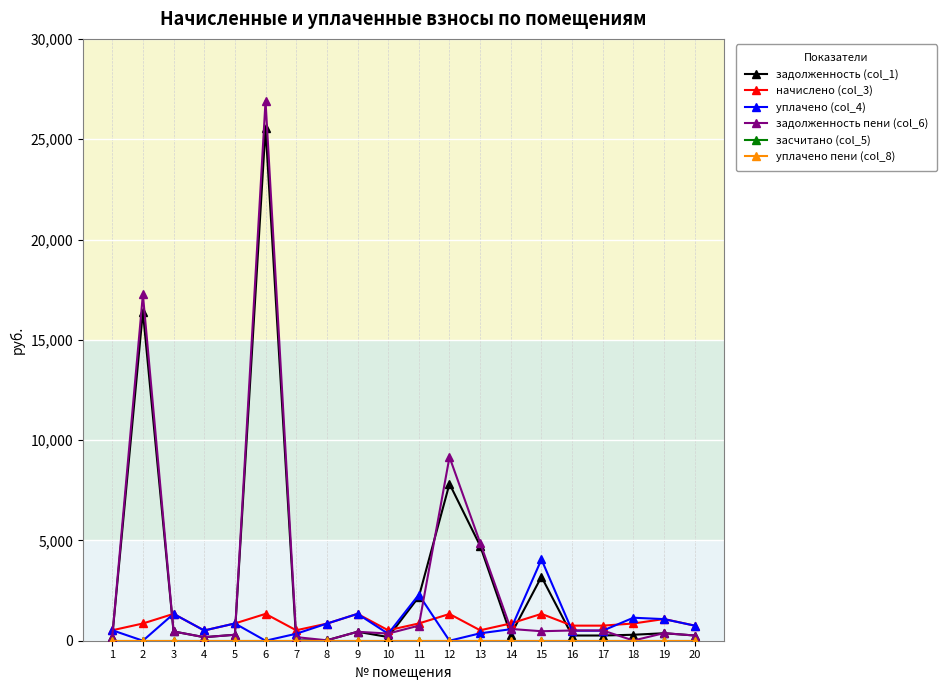

Is the value of уплачено пени (col_8) at 12 greater than the value of задолженность (col_1) at 1?

No